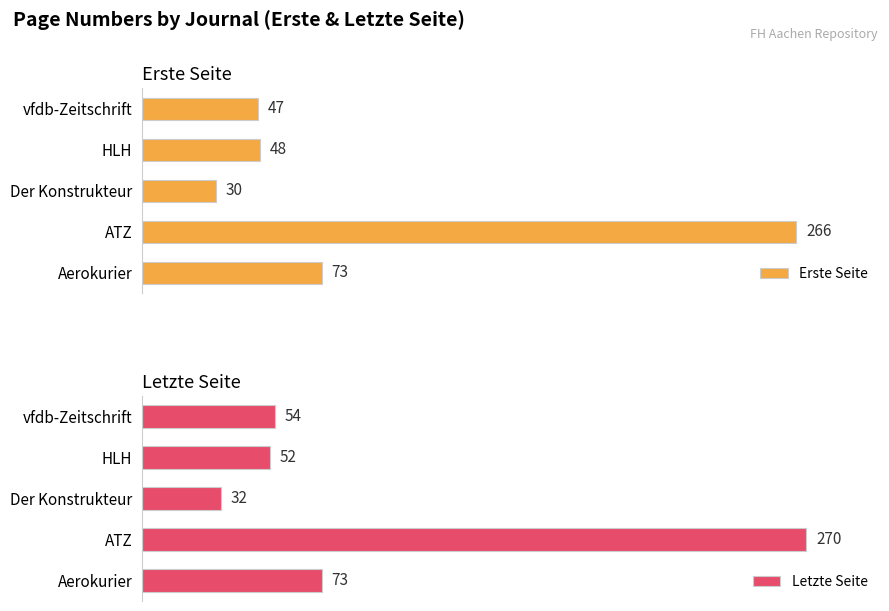

What is the value of the Letzte Seite bar at the 2nd from the left?

52